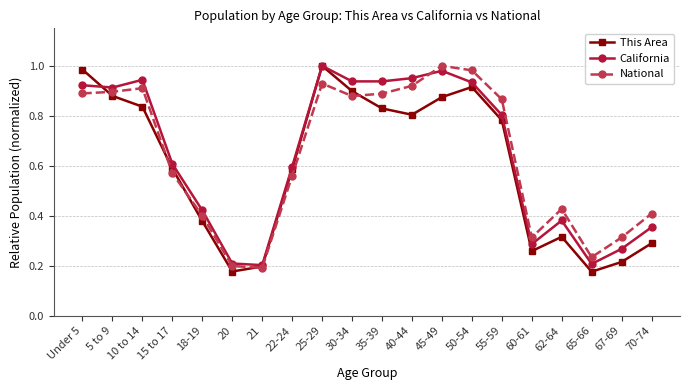

What position from the right is 22-24?

13